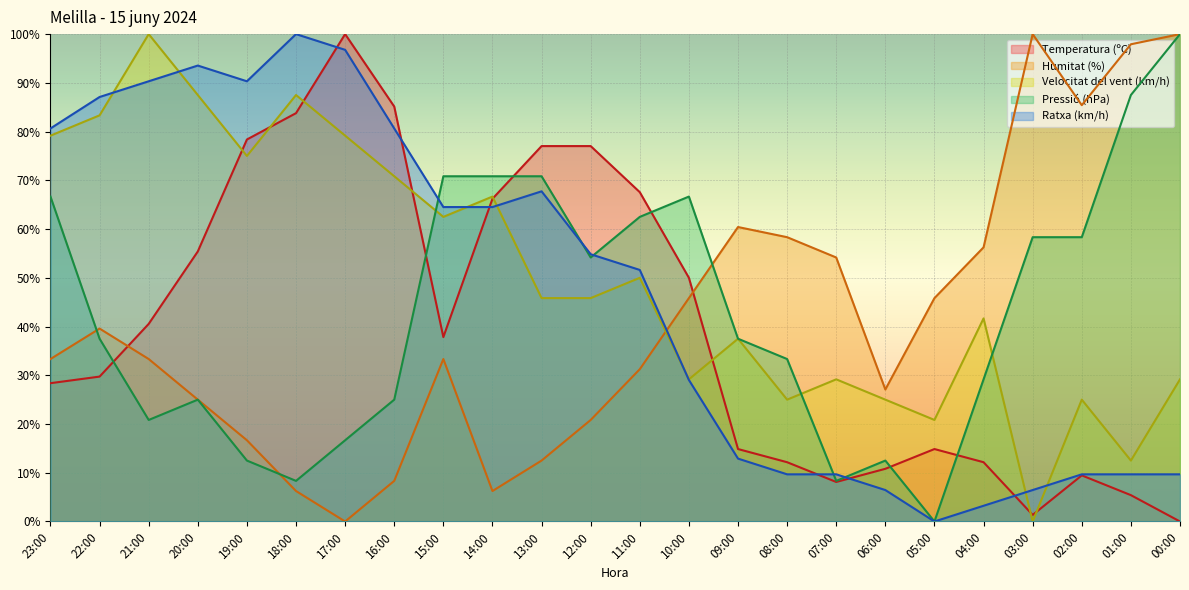

What is the value of the Ratxa (km/h) point at the 13th from the left?

51.6